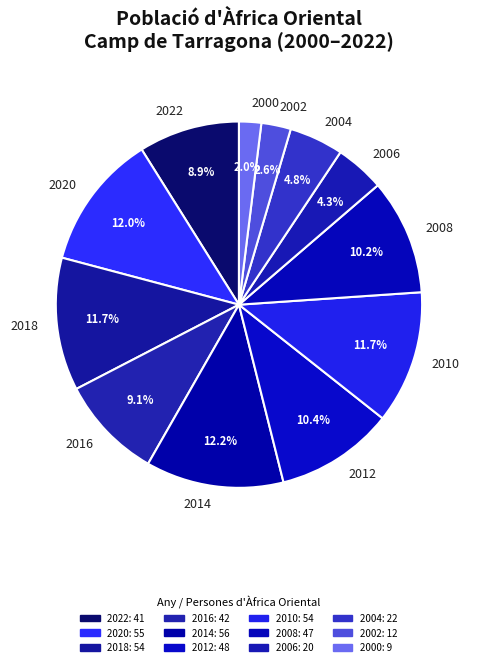

Which category has the smallest portion of the pie?

2000